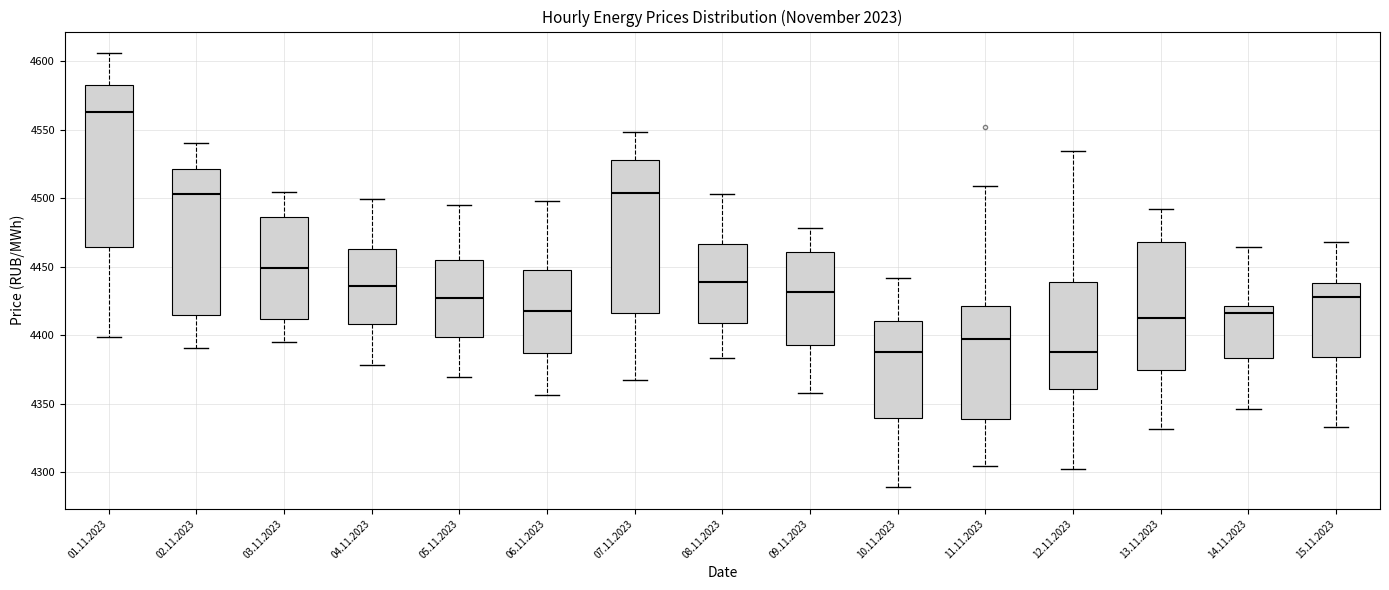

Reading left to right, read every box against the y-axis: the position of its median line, the range the box covers, and the ends of its whiskers. The values are not printed on the chart, so give them approximately, as read against the axis.

01.11.2023: median 4565, box 4465 to 4585, whiskers 4400 to 4605
02.11.2023: median 4505, box 4415 to 4520, whiskers 4390 to 4540
03.11.2023: median 4450, box 4410 to 4485, whiskers 4395 to 4505
04.11.2023: median 4435, box 4410 to 4465, whiskers 4380 to 4500
05.11.2023: median 4425, box 4400 to 4455, whiskers 4370 to 4495
06.11.2023: median 4420, box 4385 to 4450, whiskers 4355 to 4500
07.11.2023: median 4505, box 4415 to 4525, whiskers 4365 to 4550
08.11.2023: median 4440, box 4410 to 4465, whiskers 4385 to 4505
09.11.2023: median 4430, box 4395 to 4460, whiskers 4355 to 4480
10.11.2023: median 4390, box 4340 to 4410, whiskers 4290 to 4440
11.11.2023: median 4395, box 4340 to 4420, whiskers 4305 to 4510
12.11.2023: median 4390, box 4360 to 4440, whiskers 4300 to 4535
13.11.2023: median 4415, box 4375 to 4470, whiskers 4330 to 4490
14.11.2023: median 4415, box 4385 to 4420, whiskers 4345 to 4465
15.11.2023: median 4430, box 4385 to 4440, whiskers 4335 to 4470